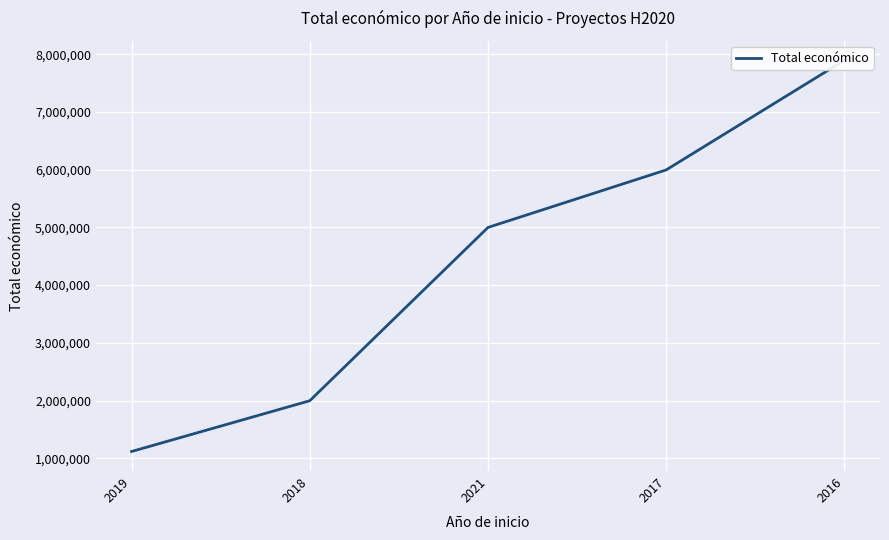

At which label does the data first exceed 4999563?

2017